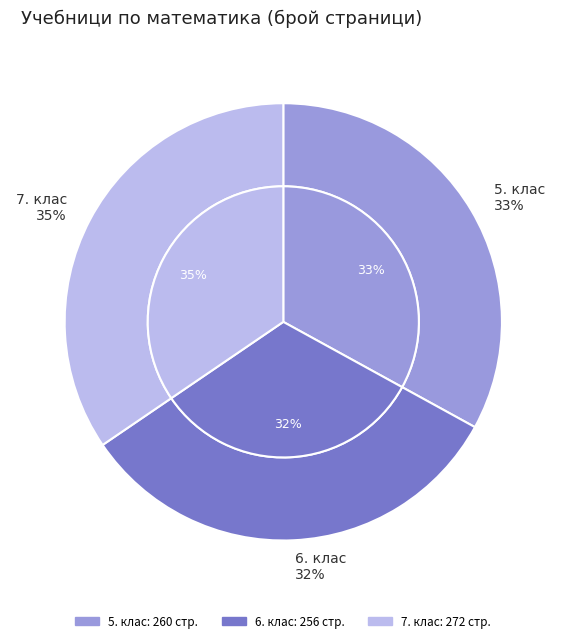

To the nearest percent, what is the difference between the largest and smallest slice percentages?

2%